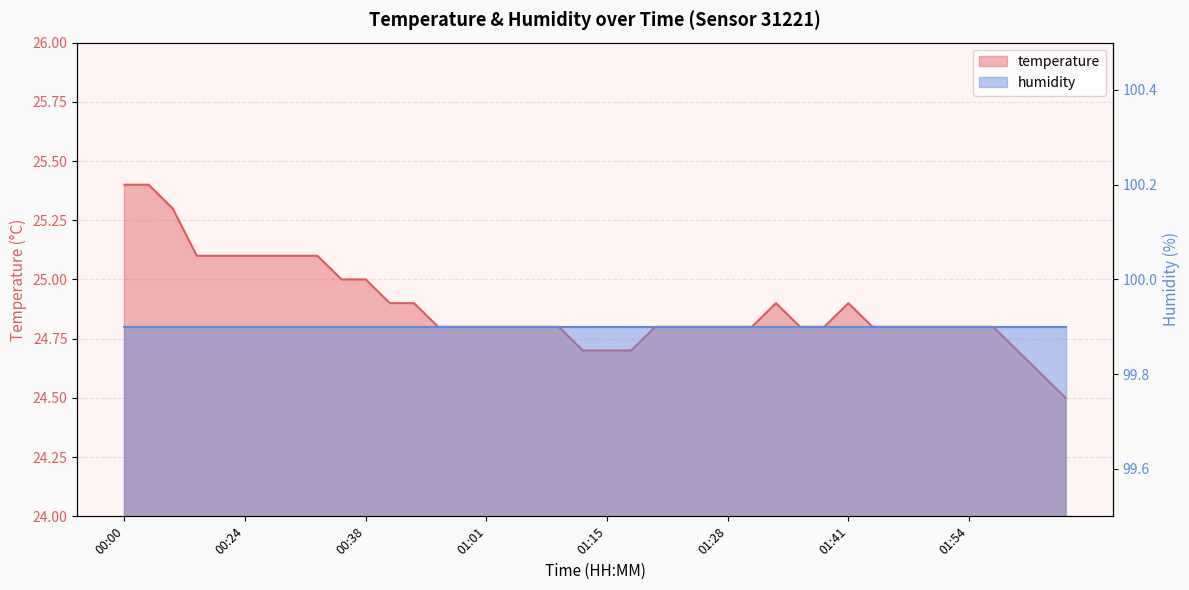

List the labels in order of value, largest first.

00:00, 00:03, 00:06, 00:18, 00:21, 00:24, 00:27, 00:29, 00:33, 00:35, 00:38, 00:44, 00:53, 01:33, 01:41, 00:55, 00:58, 01:01, 01:03, 01:06, 01:09, 01:20, 01:23, 01:25, 01:28, 01:31, 01:36, 01:39, 01:44, 01:47, 01:49, 01:52, 01:54, 01:57, 01:12, 01:15, 01:17, 02:00, 02:02, 02:05